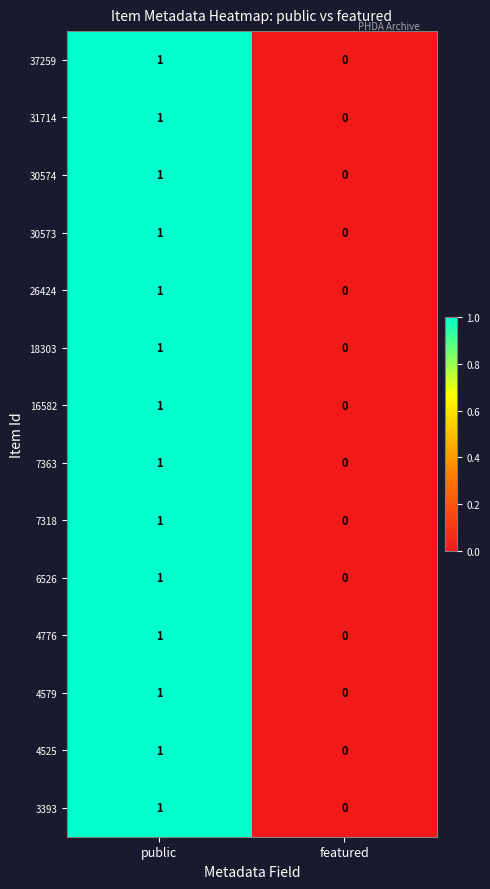

Which label corresponds to the smallest value in the chart?

featured